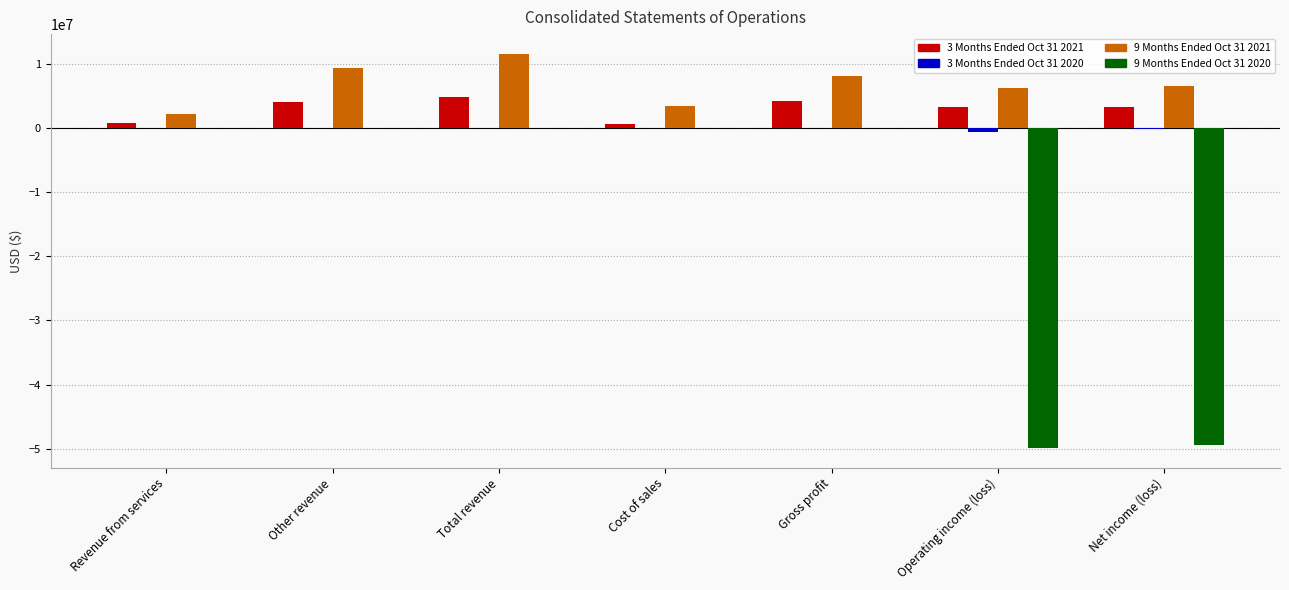

The 9 Months Ended Oct 31 2021 series shows 3469000 at Cost of sales. True or false?

True